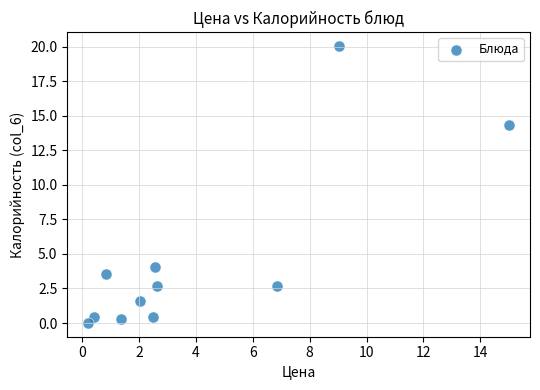

What is the range of Y values (max minus min)?

20.0